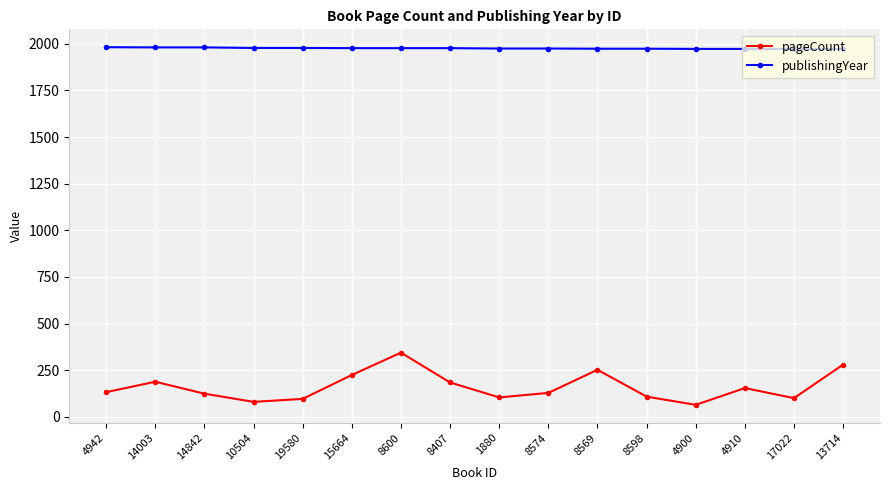

What is the spread (max minus min) of values at 8574?

1847